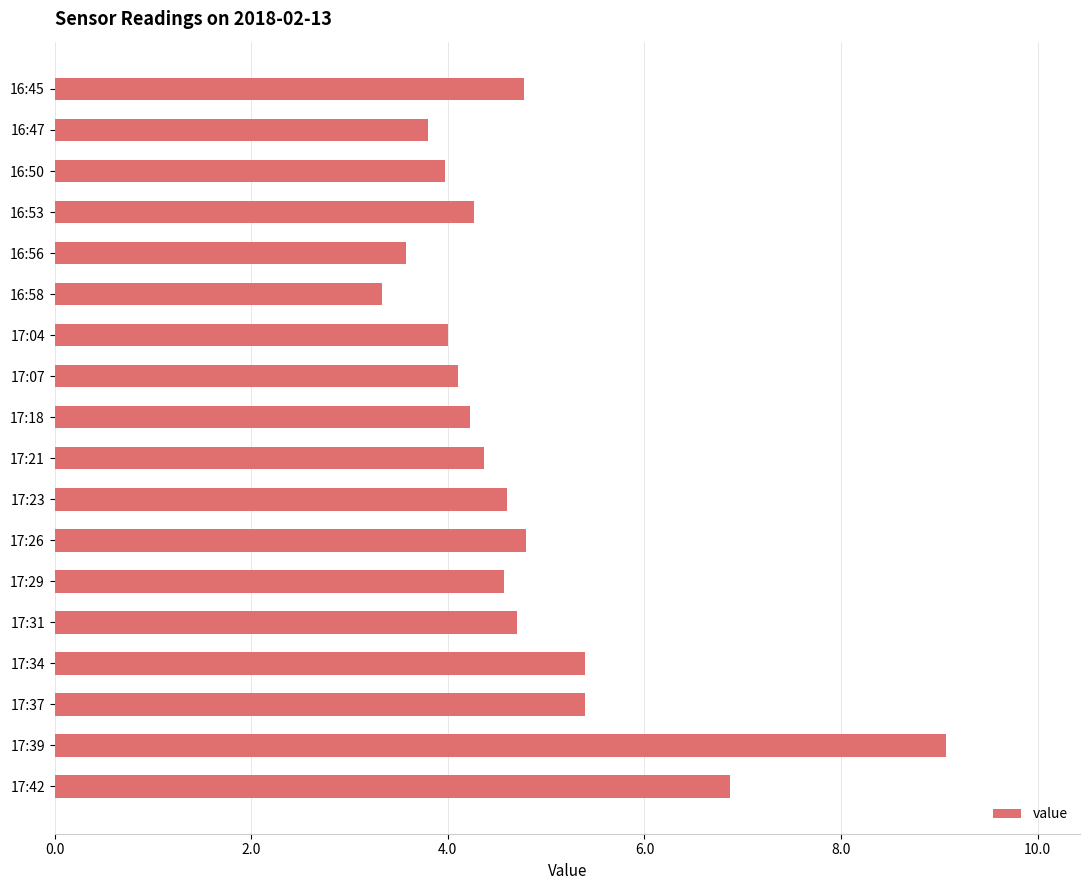

What is the label of the 18th bar from the bottom?

16:45